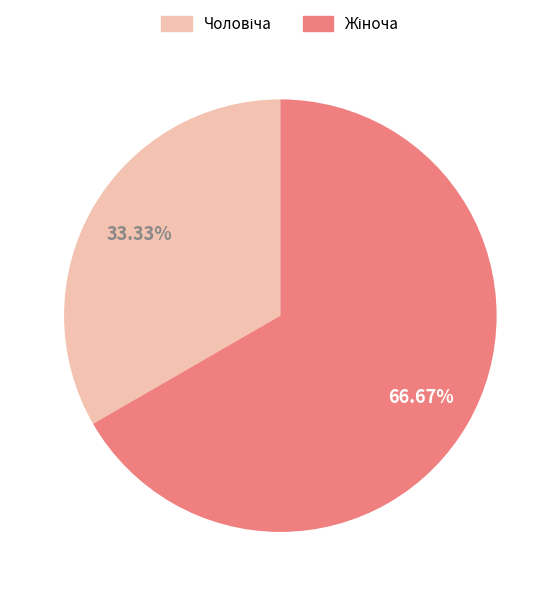

Is there any slice that represents more than half of the pie?

Yes